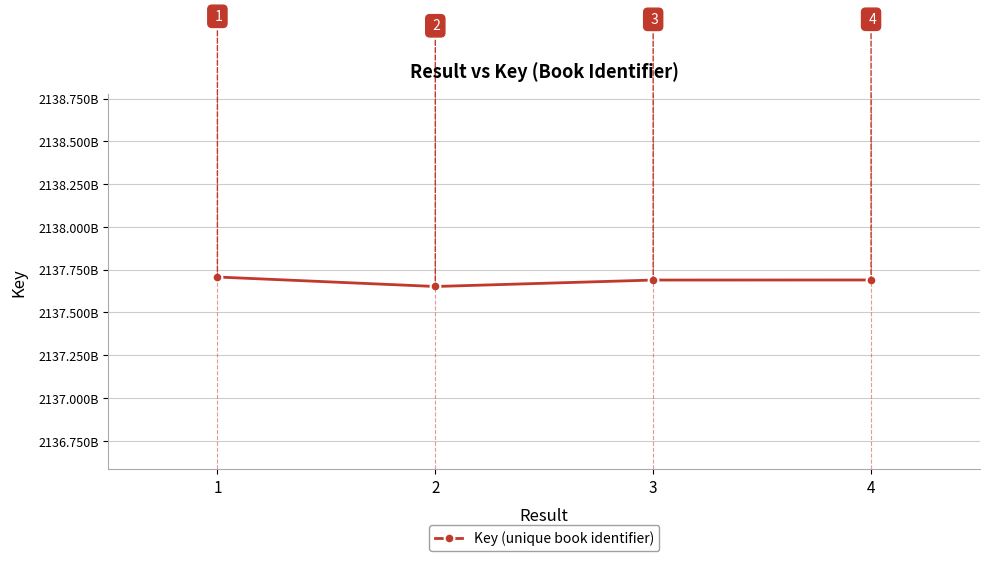

How many interior local valleys (lower than both neighbors) does the data have?

1